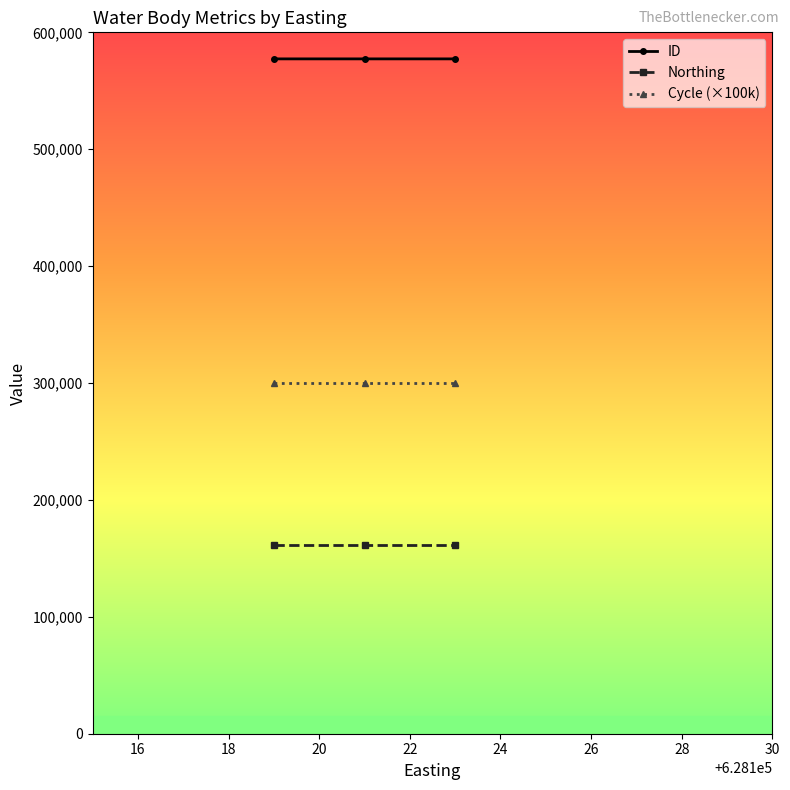

What is the greatest value displayed?

577294